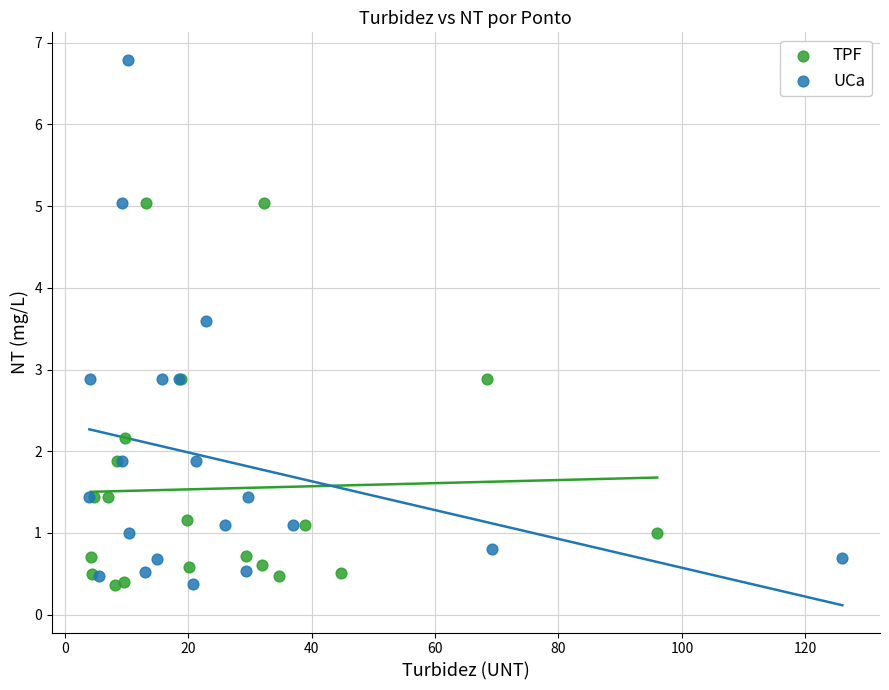

Which series has the widest spread of Y values?

UCa